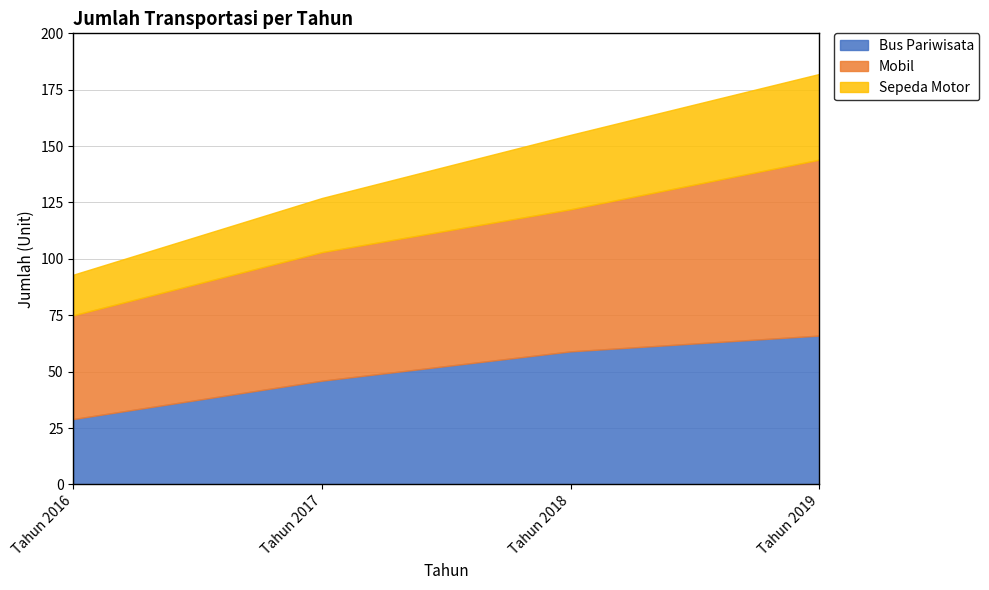

Rank the series at Tahun 2019 from highest to lowest value.

Mobil, Bus Pariwisata, Sepeda Motor